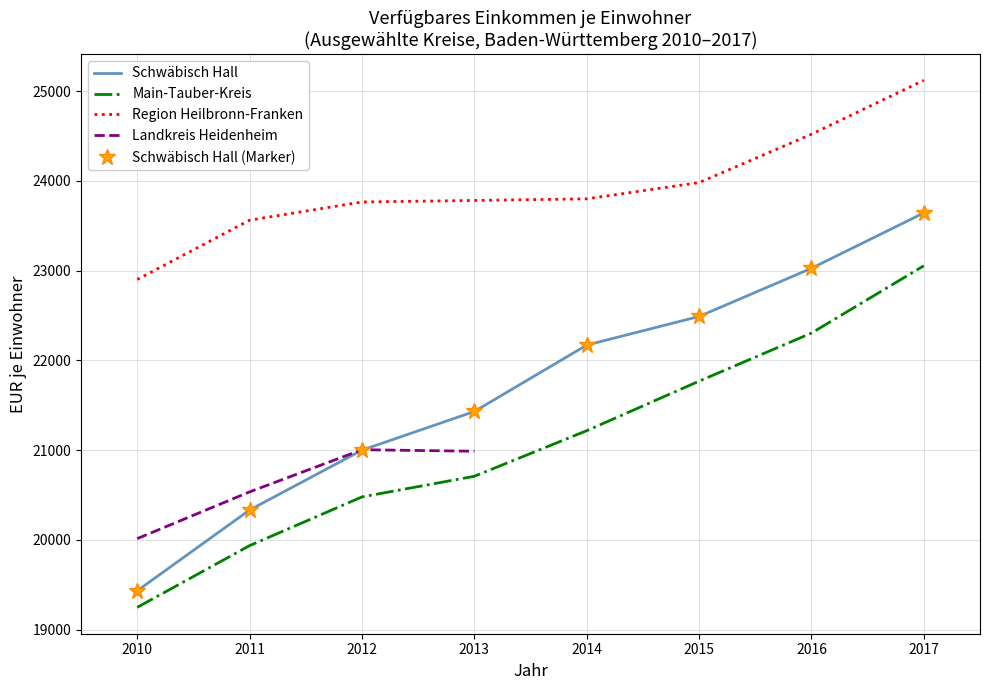

True or false: Heilbronn-Franken (EUR/Einw.) and Main-Tauber (EUR/Einw.) intersect in this chart.

False